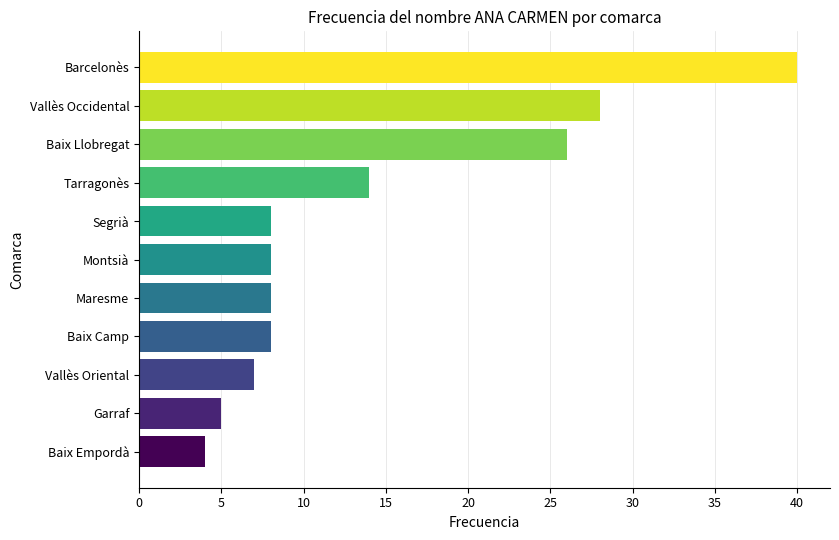

How many series are shown in this chart?

1